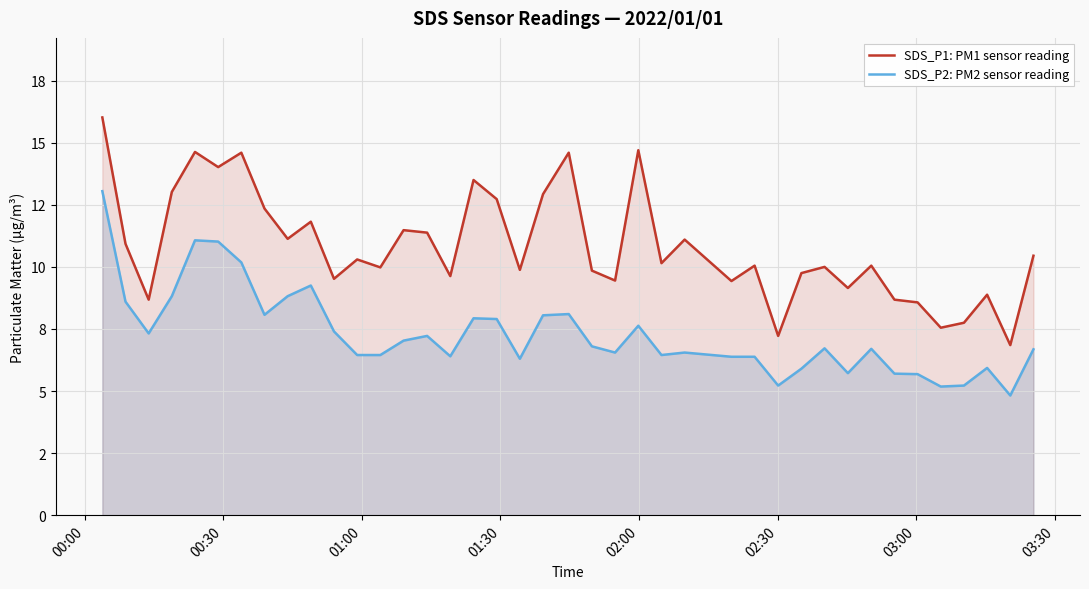

True or false: SDS_P2: PM2 sensor reading has more than 0 points higher than both neighbors.

True